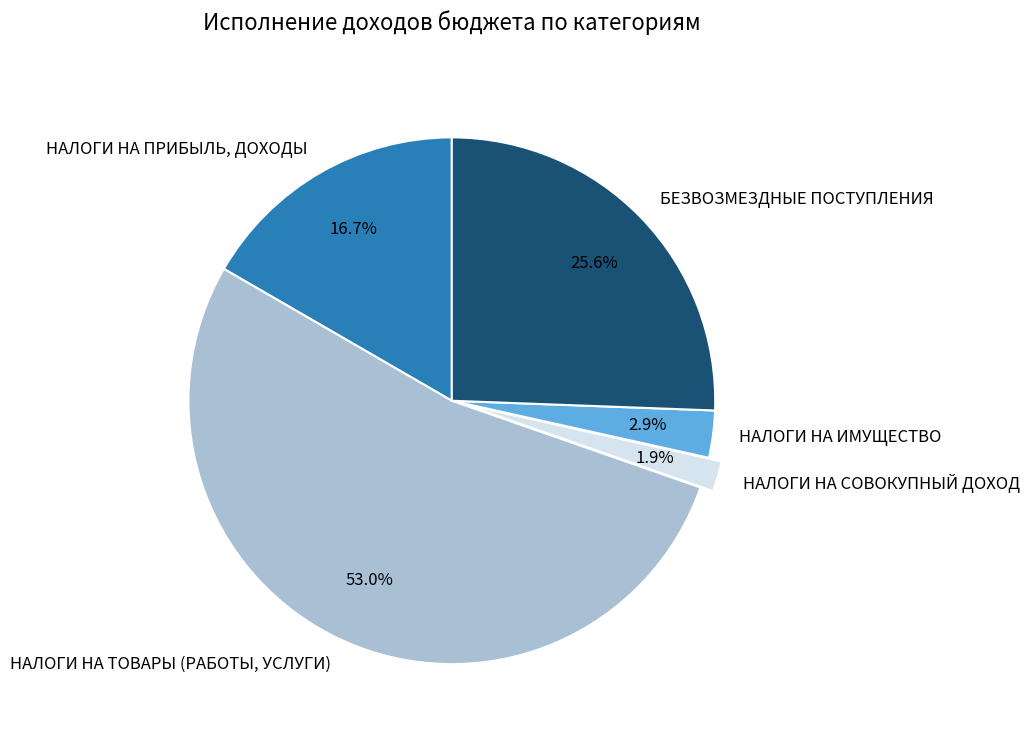

How many slices are in this pie chart?

5